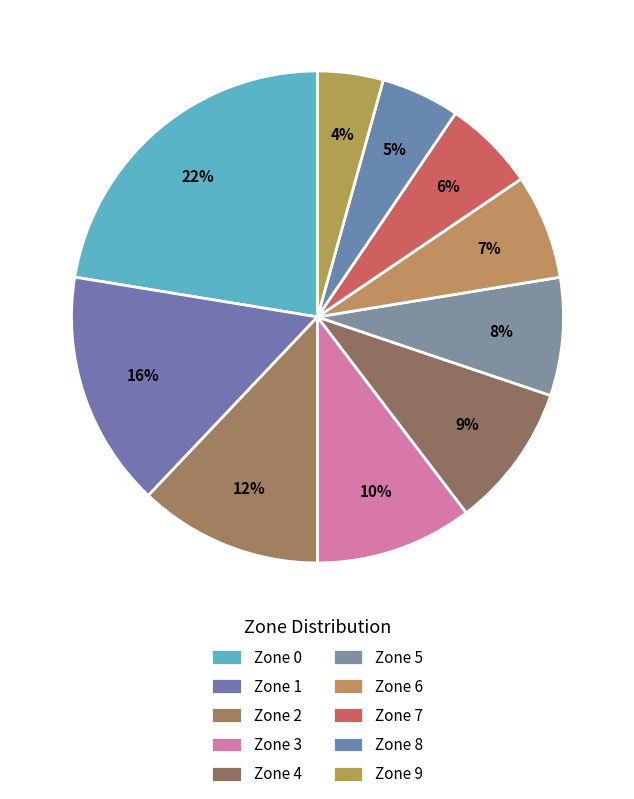

How many slices are in this pie chart?

10